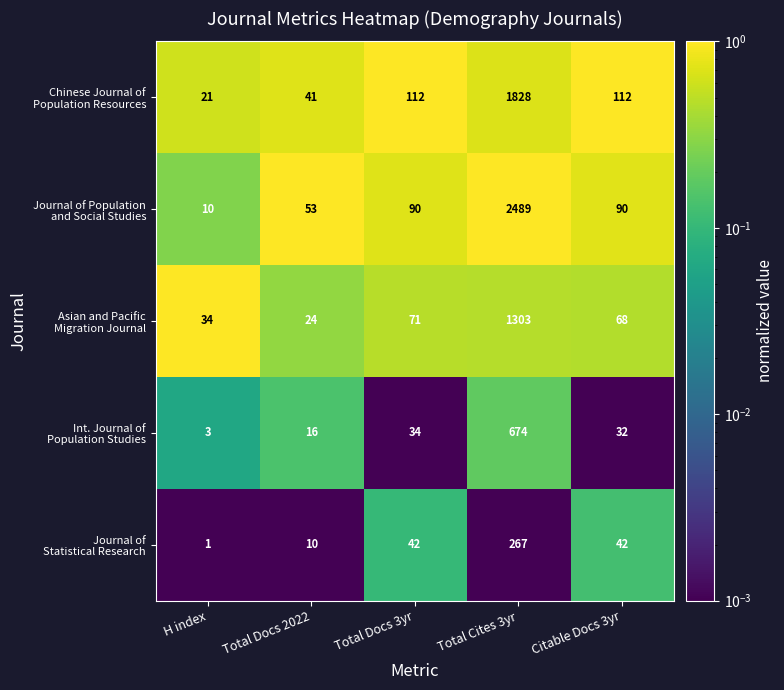

Which category has the highest value across all series?

Total Cites 3yr